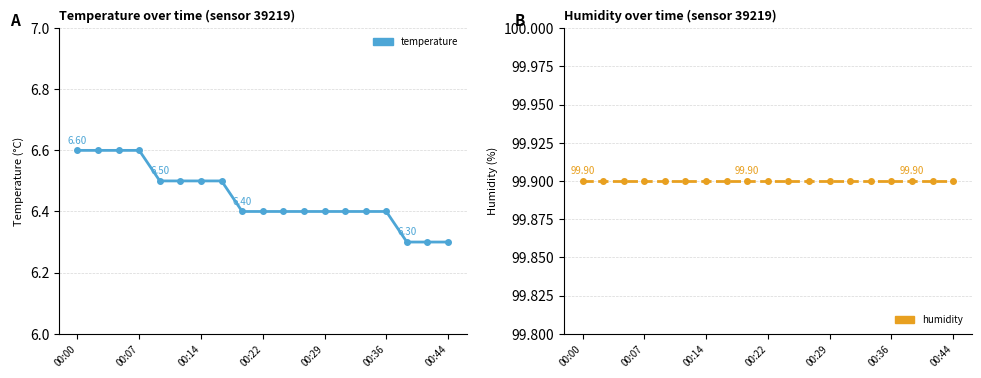

How many lines are shown in the chart?

2